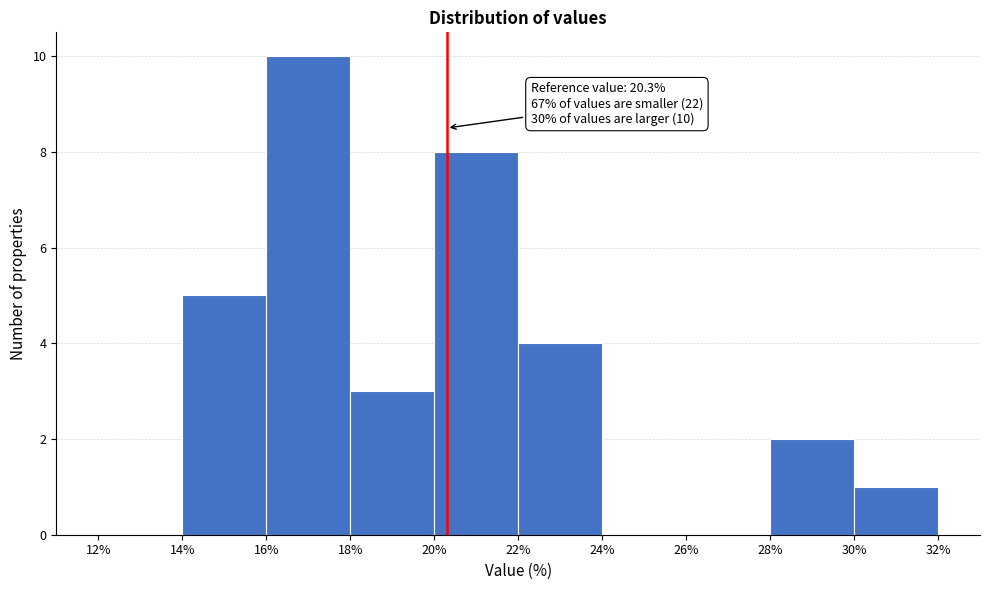

Which range on the x-axis has the tallest bar?

16% to 18%